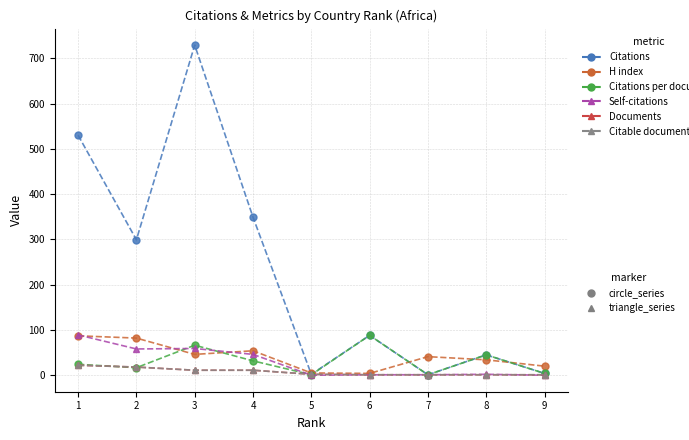

Between 5 and 1, which is larger?

1